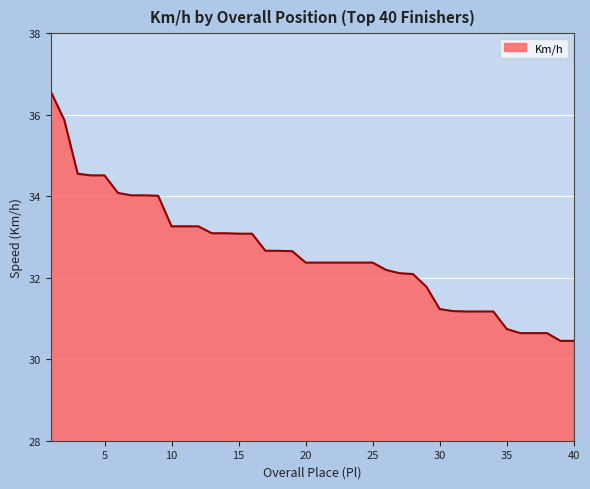

What is the greatest value displayed?

36.6